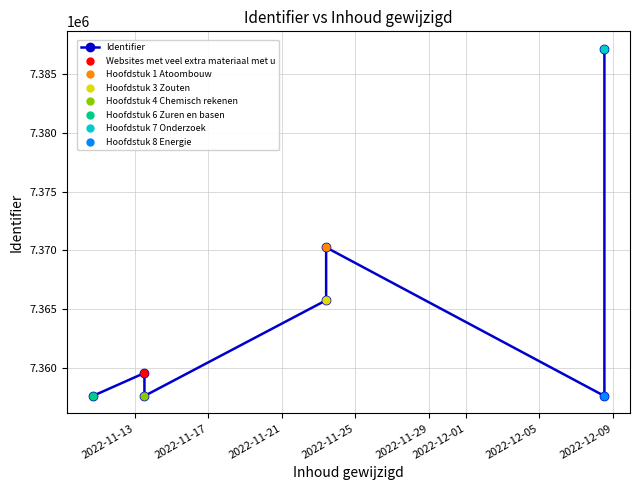

True or false: there are more than 0 points higher than both neighbors.

True